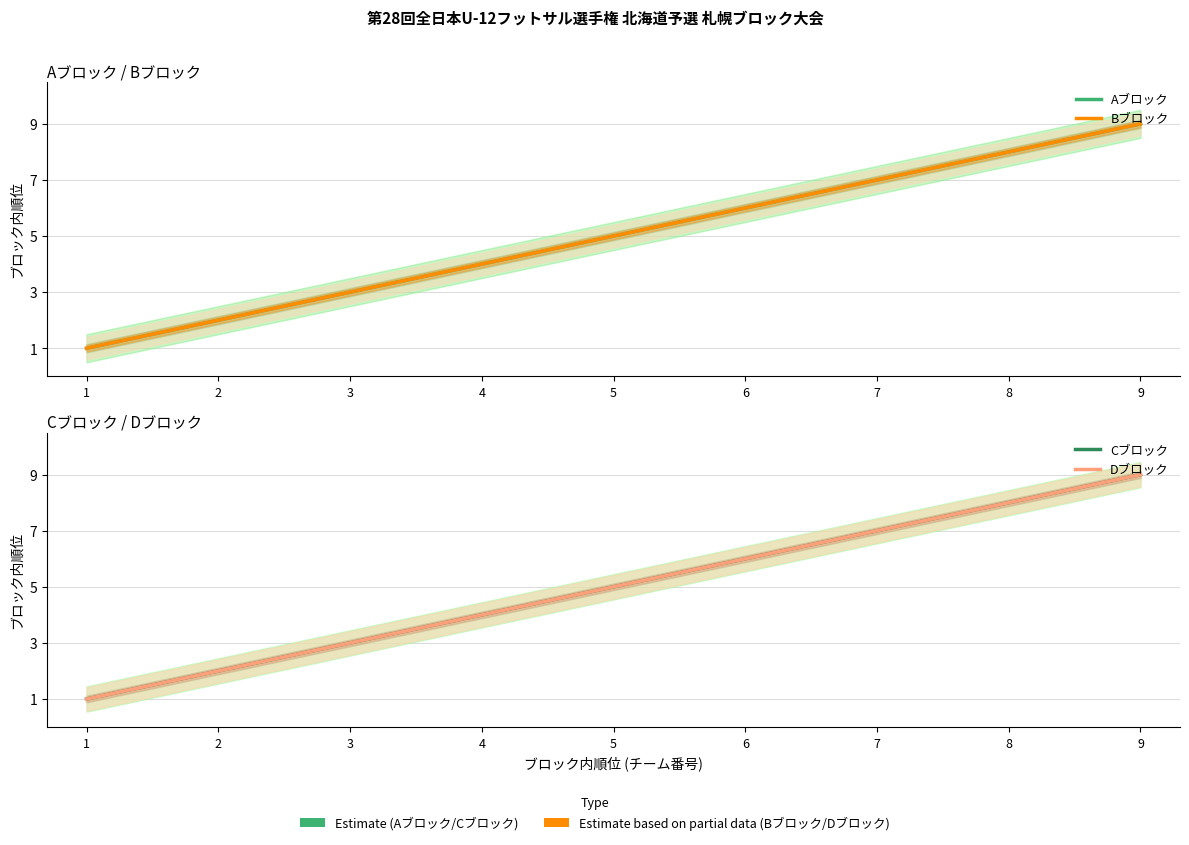

True or false: Aブロック and Dブロック intersect in this chart.

False